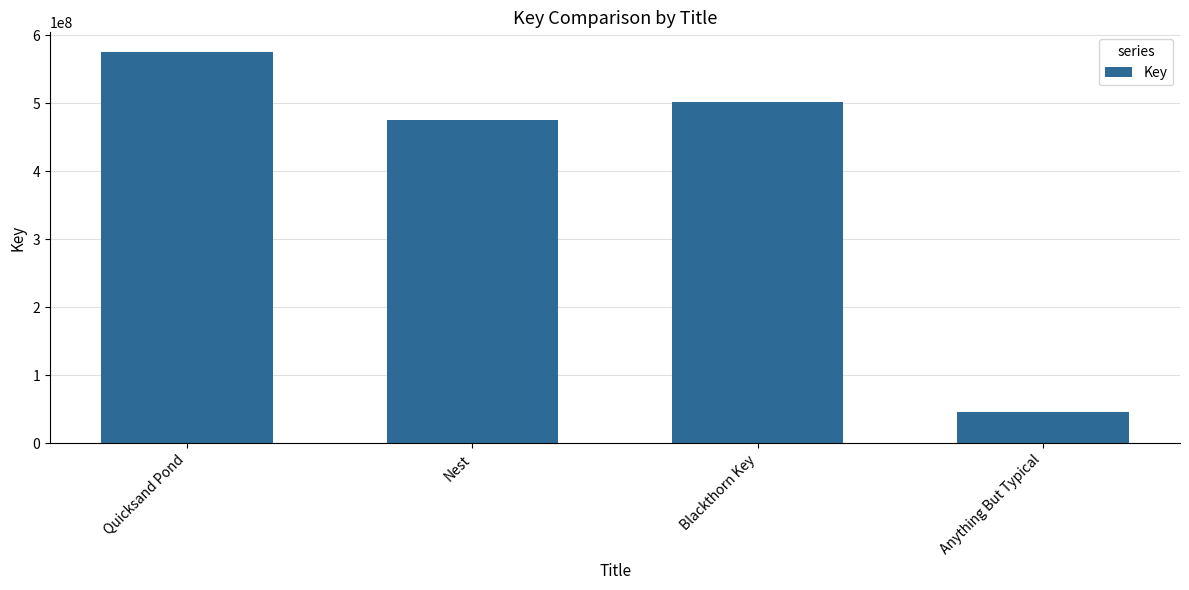

Is it true that the value at Anything But Typical is 46593613?

True